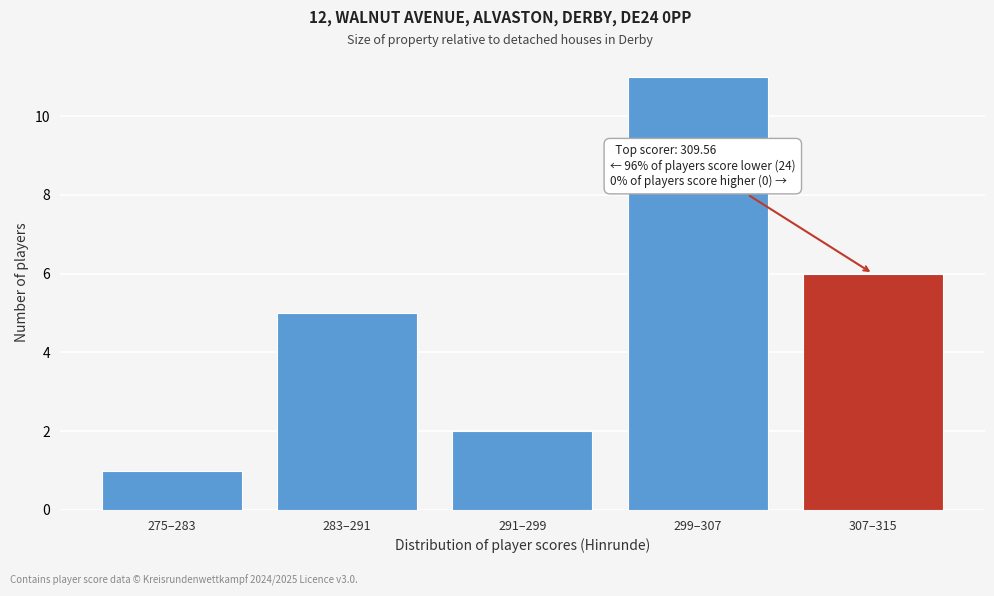

Reading left to right, what are all the values shown in this chart?

275–283=1	283–291=5	291–299=2	299–307=11	307–315=6